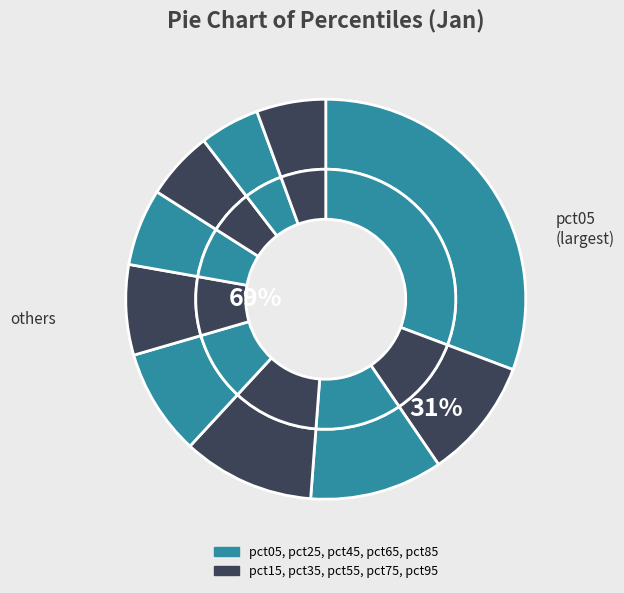

What portion of the pie excludes pct45?

91.4%